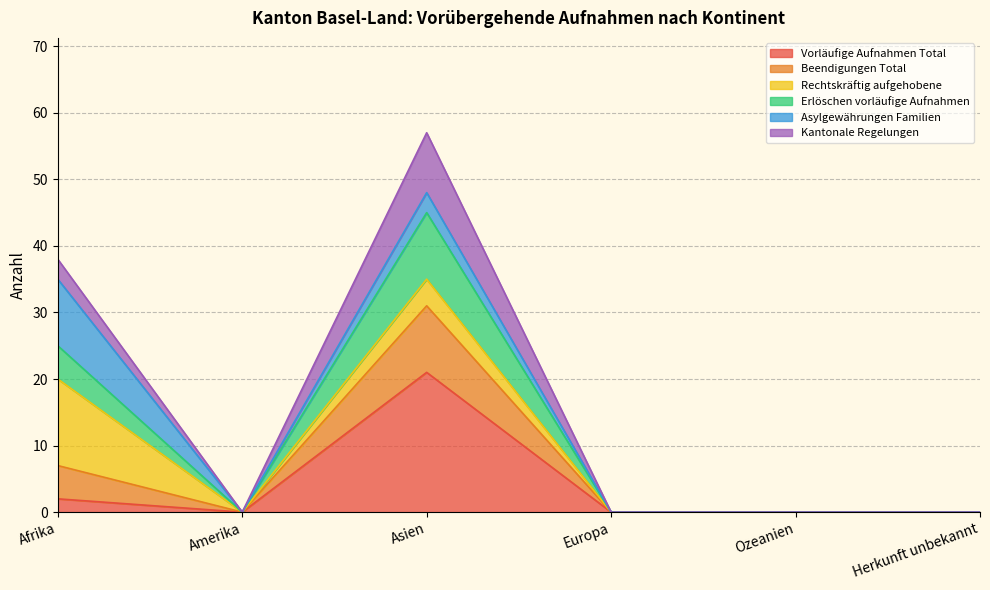

True or false: Erlöschen vorläufige Aufnahmen and Kantonale Regelungen cross at least once.

False